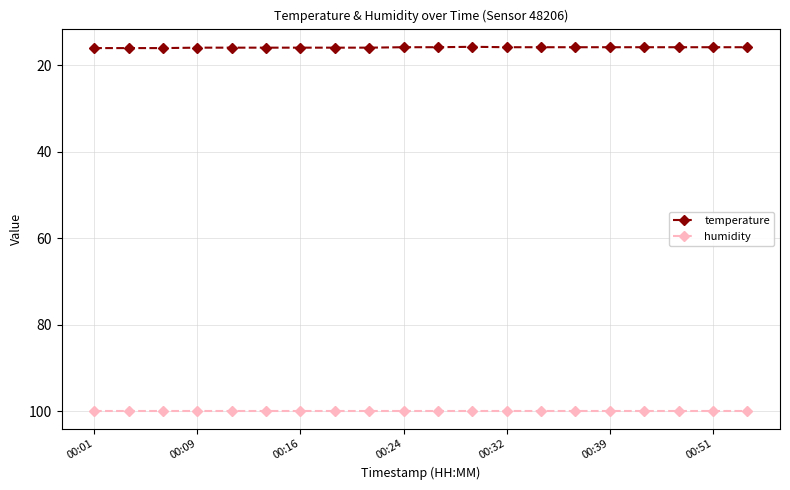

True or false: temperature and humidity intersect in this chart.

False